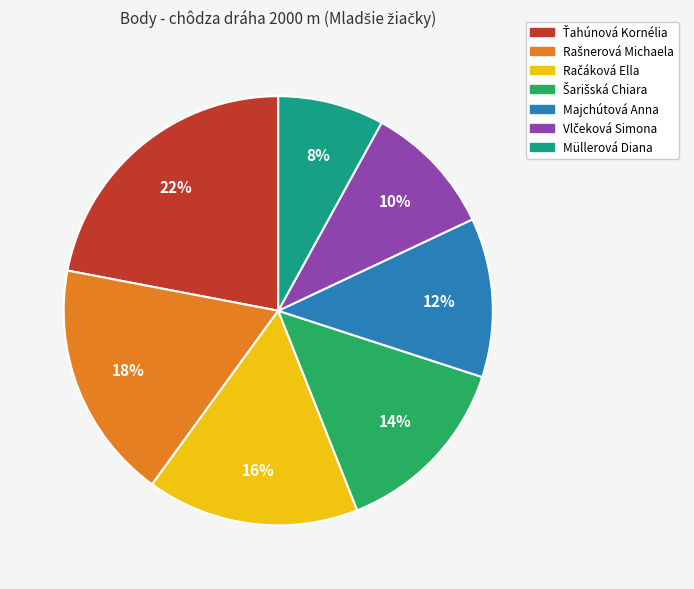

Count the number of slices in the pie.

7